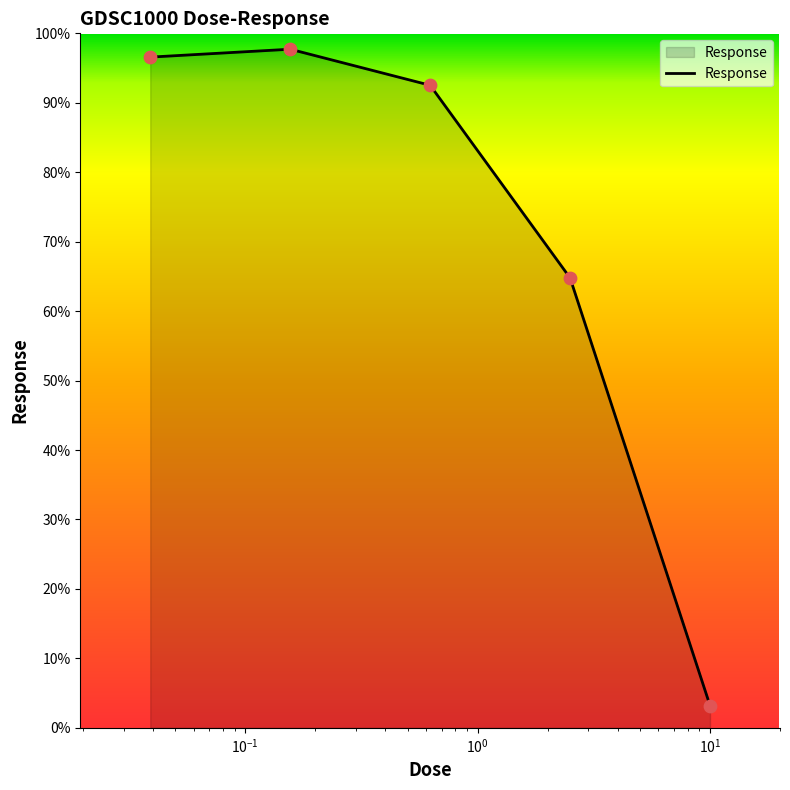

True or false: the data has more than 1 interior local peaks.

False